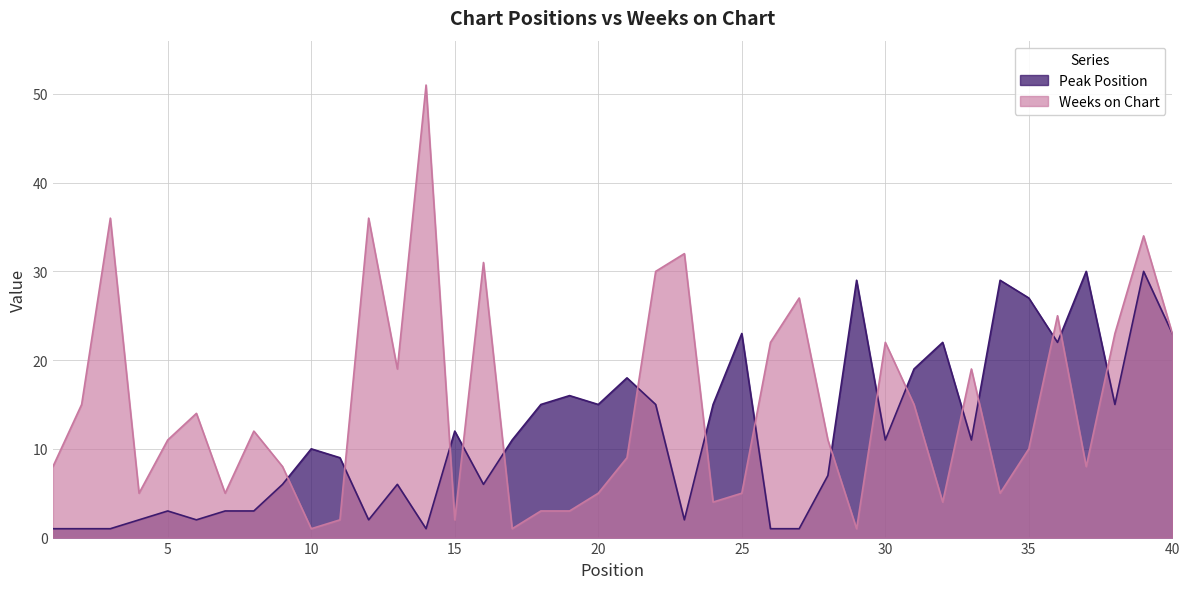

What is the difference between the highest and lowest values at 16?

25